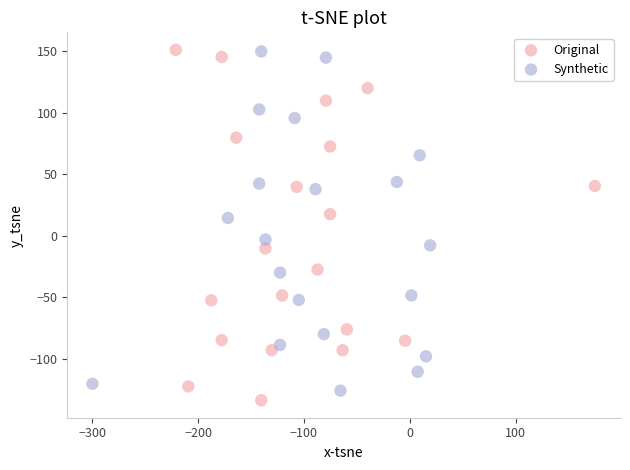

What are all the series names shown in the legend?

Original, Synthetic